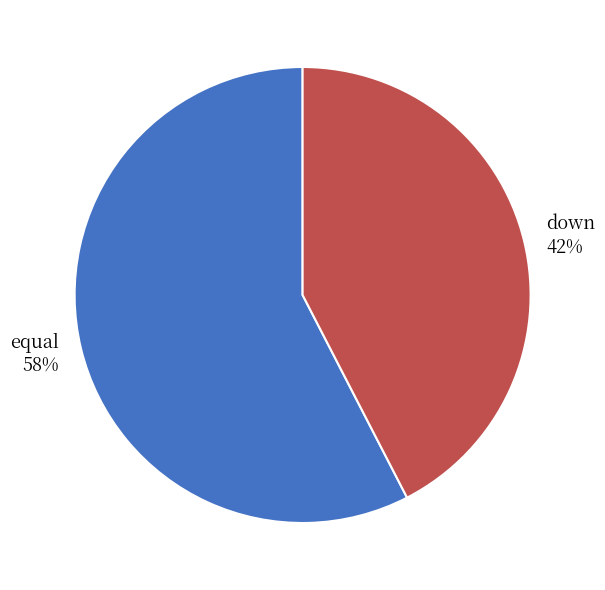

How many slices are in this pie chart?

2